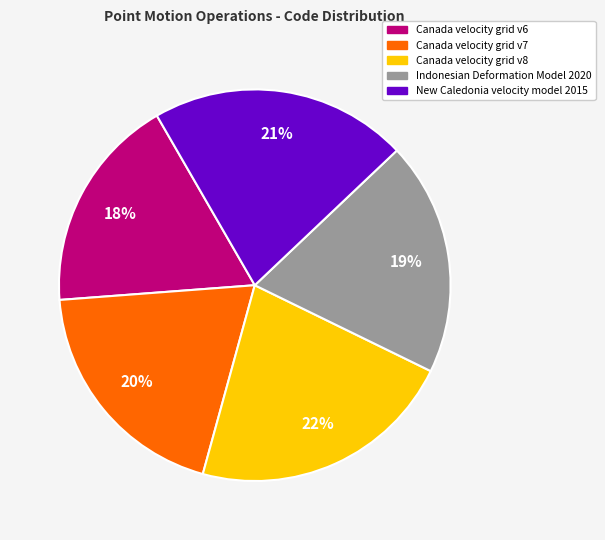

Approximately how many times larger is the value at Indonesian Deformation Model 2020 compared to Canada velocity grid v8?

0.9